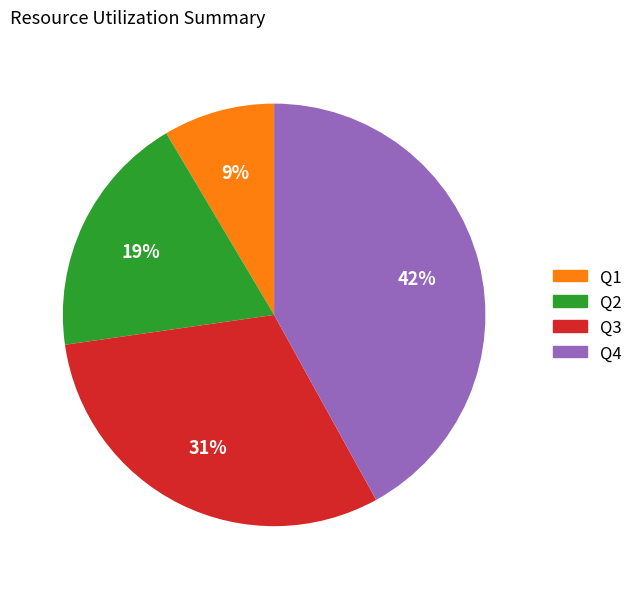

Rank the categories by value from lowest to highest.

Q1, Q2, Q3, Q4